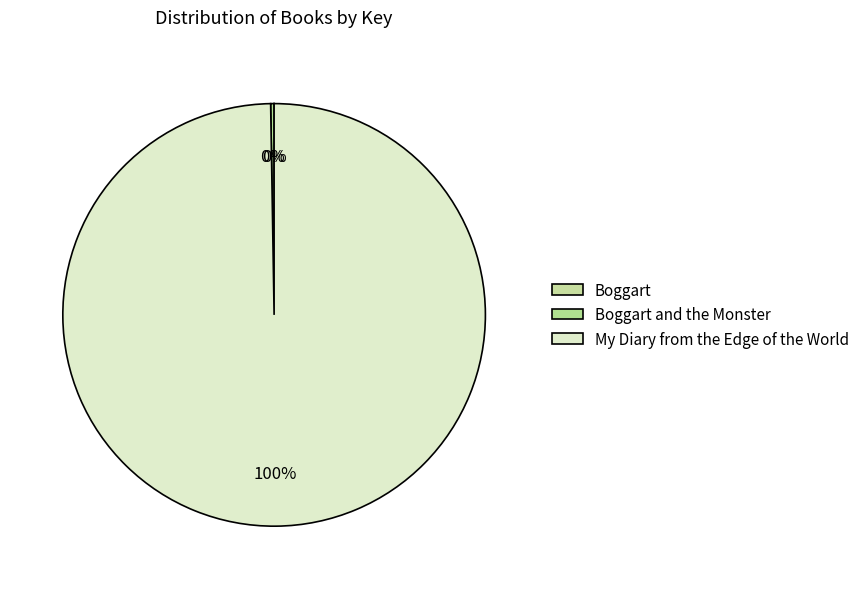

What is the largest slice in the pie chart?

My Diary from the Edge of the World